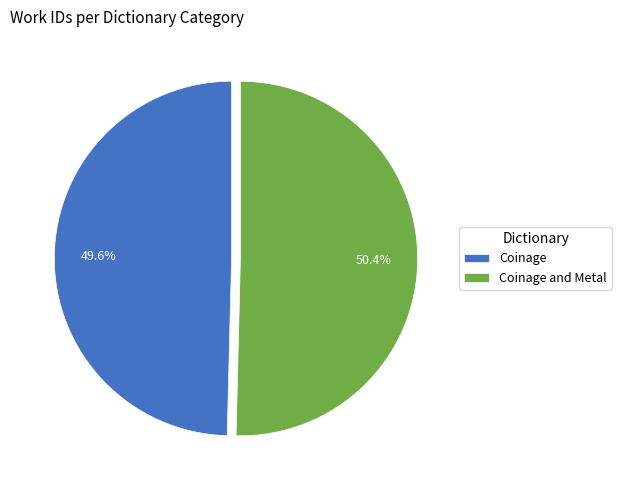

To the nearest percent, what is the combined percentage of Coinage and Metal and Coinage?

100%